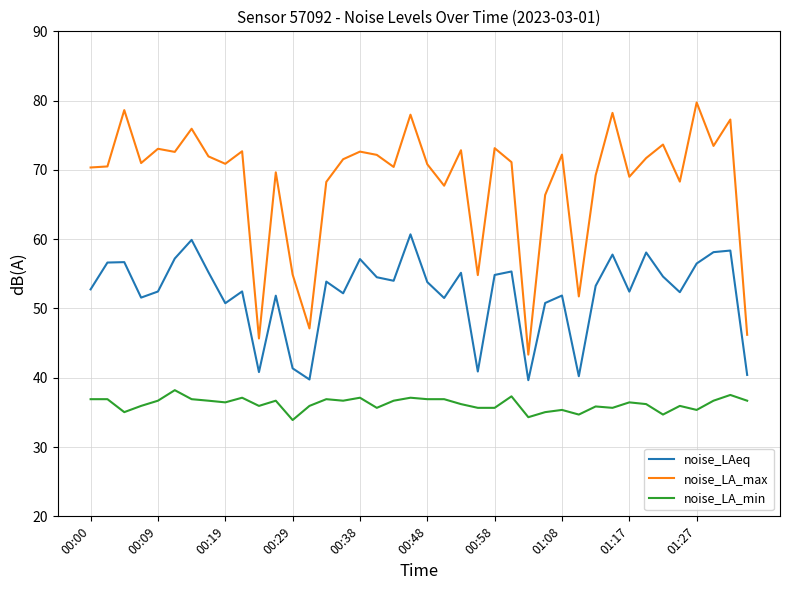

What is the maximum value for noise_LA_max?

79.7